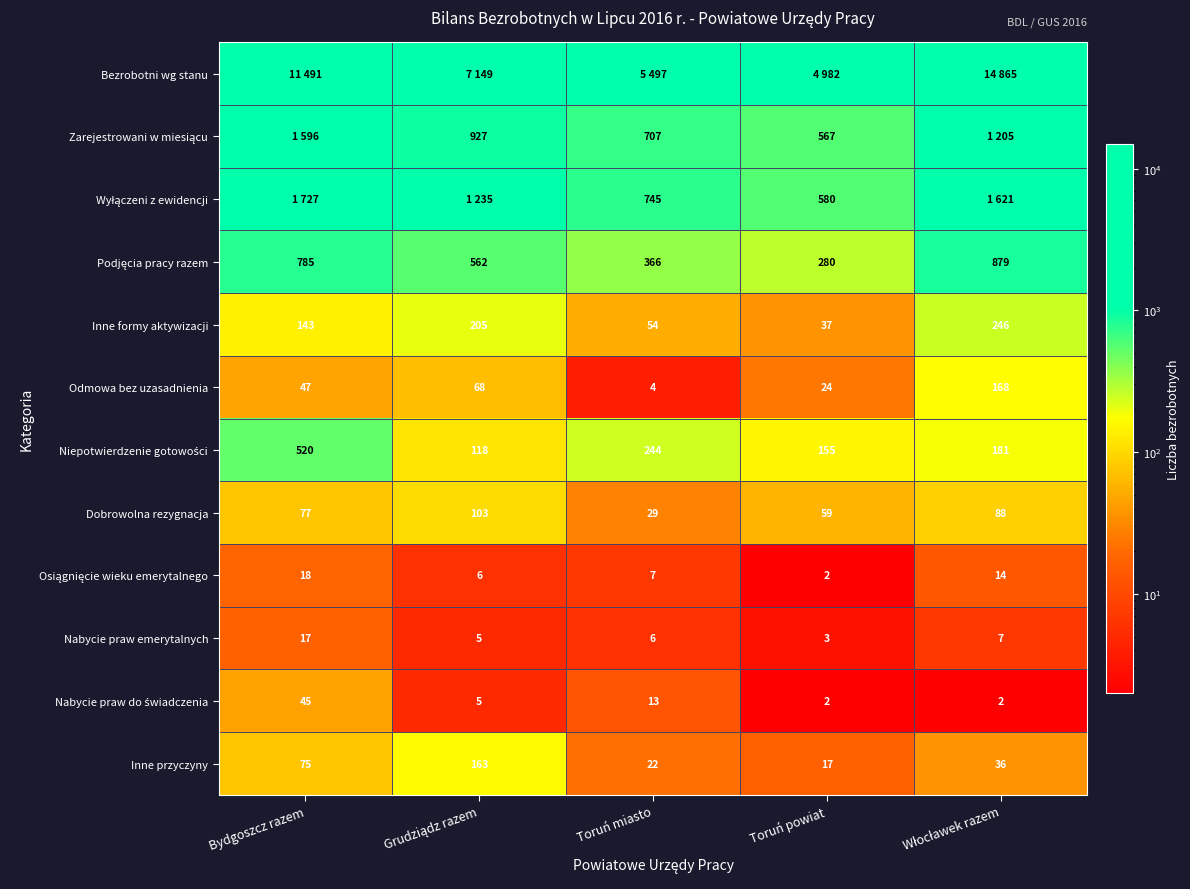

What is the highest value of the Odmowa bez uzasadnienia series?

168